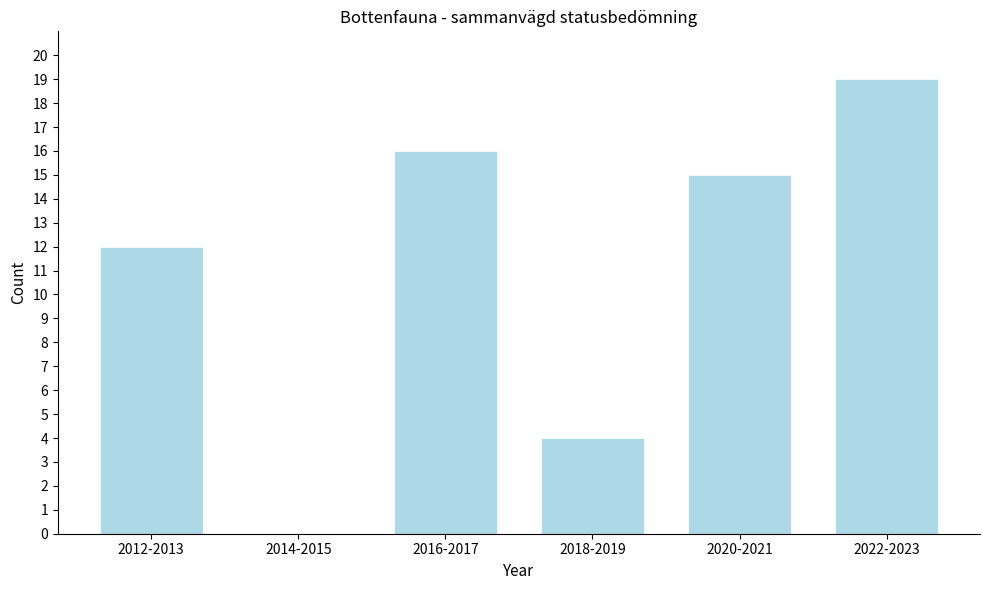

Reading left to right, transcribe all the data shown in this chart.

2012-2013=12	2014-2015=0	2016-2017=16	2018-2019=4	2020-2021=15	2022-2023=19